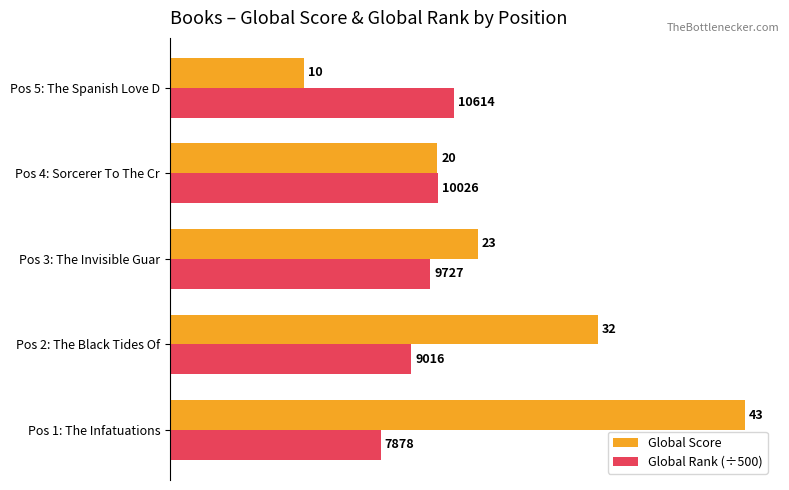

What is the difference between the maximum and second lowest values in the Global Rank (÷500) series?

3.2